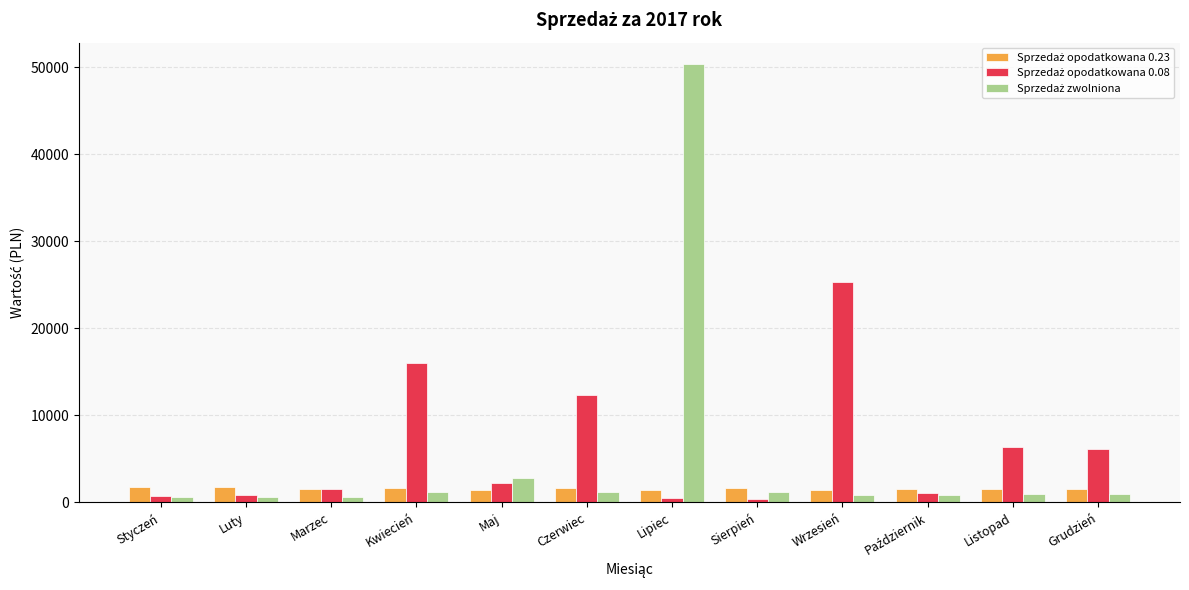

How many series are shown in this chart?

3